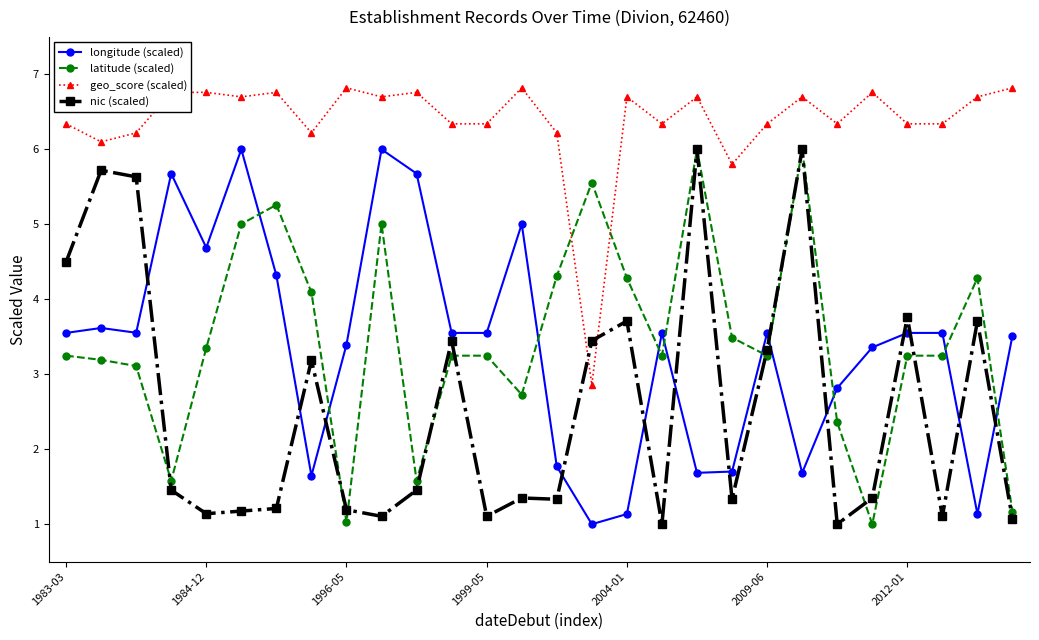

What is the greatest value displayed?

6.8